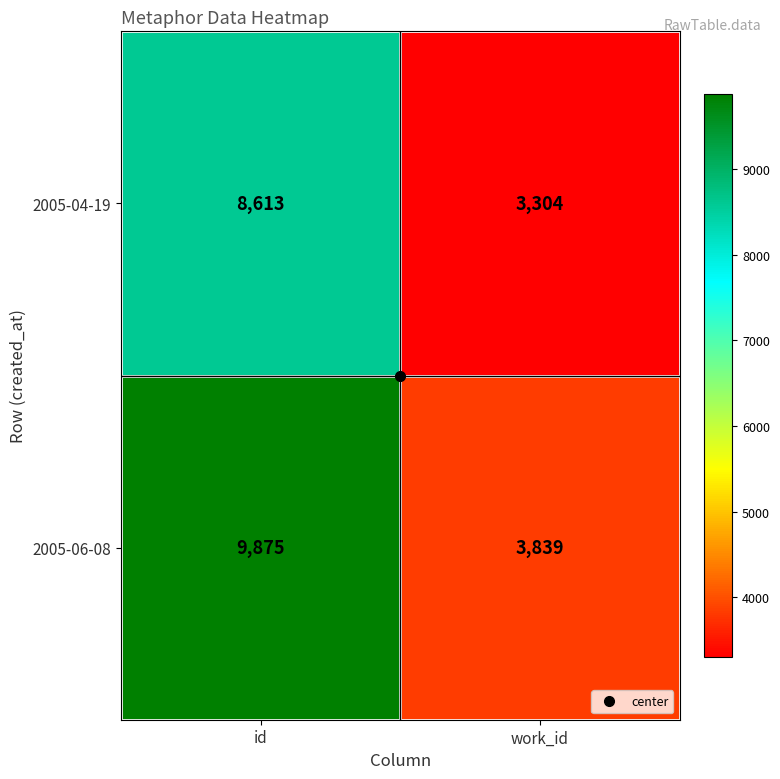

At id, list the series in order from largest to smallest.

2005-06-08, 2005-04-19